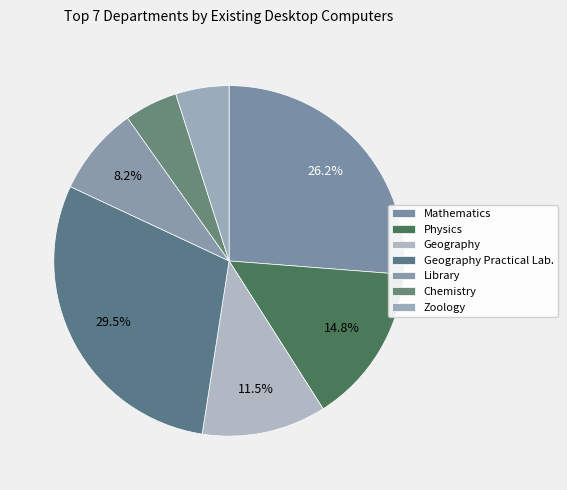

How many slices are in this pie chart?

7